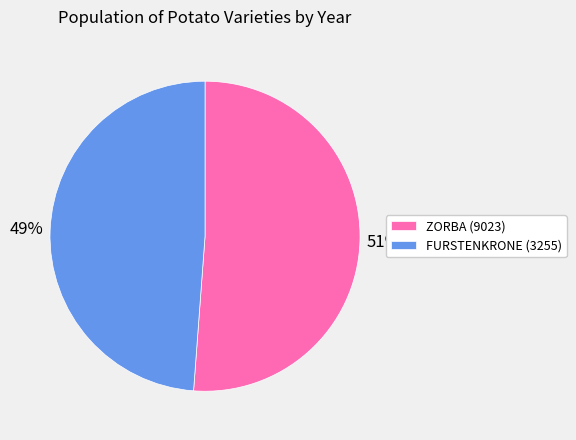

How many segments does this pie chart have?

2